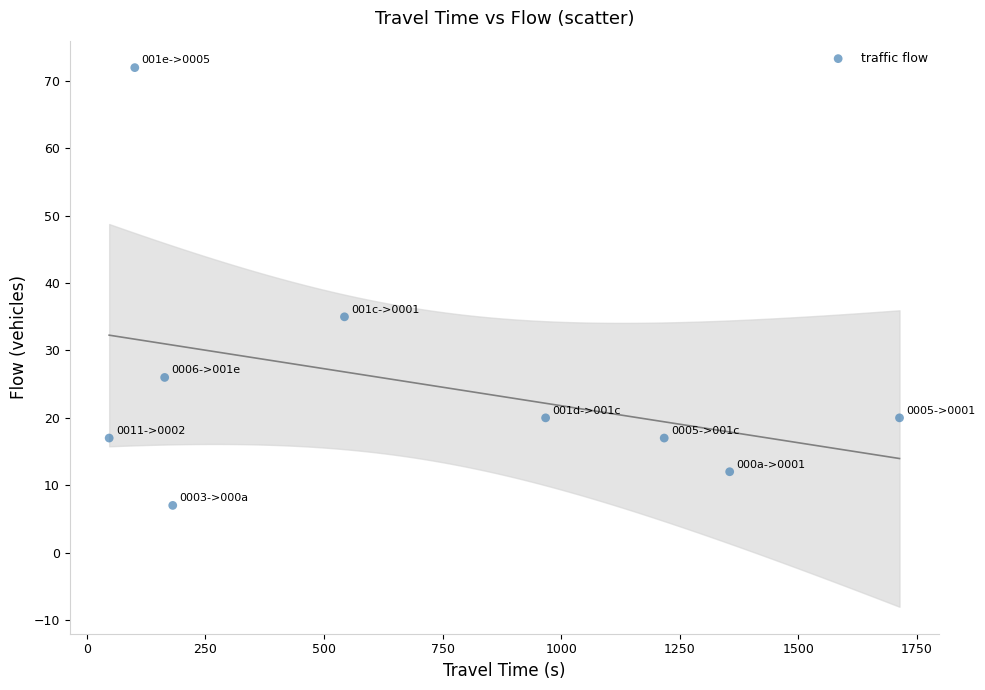

What Y value in the scatter plot is closest to 39?

35